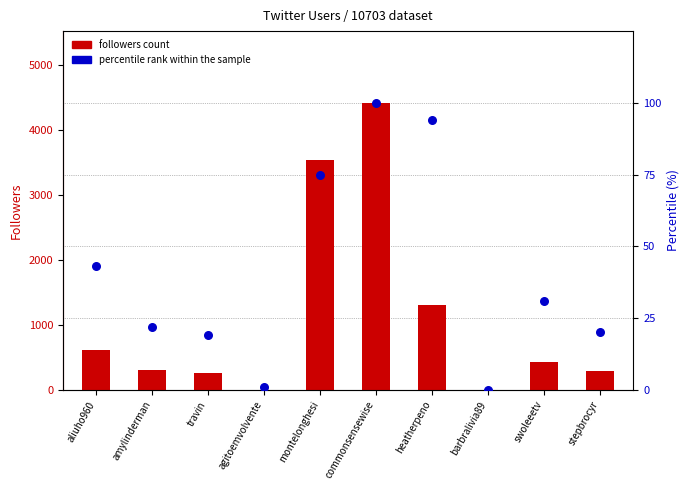

Which series has the largest Y range (max minus min)?

followers count